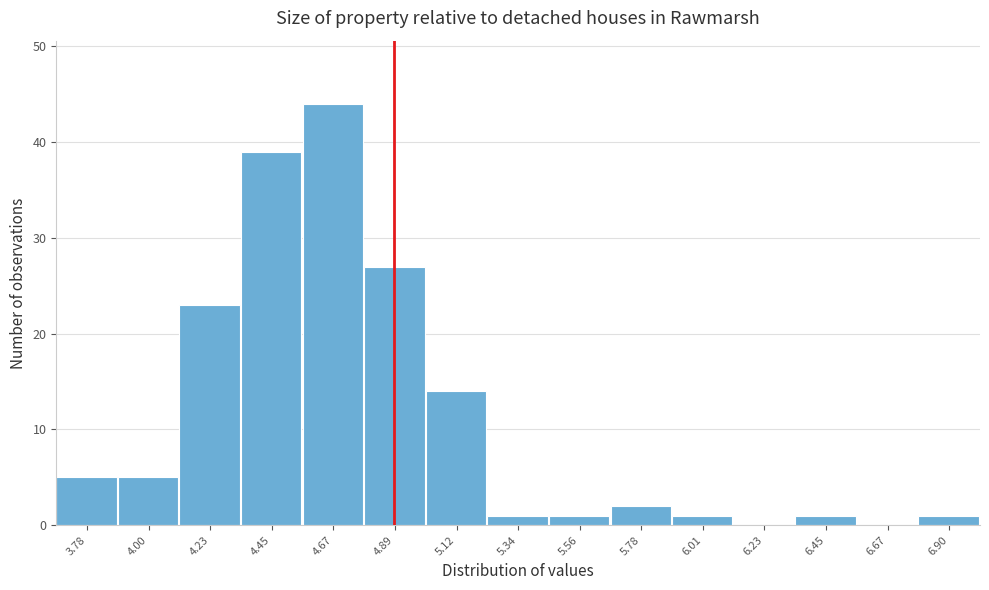

Reading left to right, extract all data points from this chart.

3.78=5	4.00=5	4.23=23	4.45=39	4.67=44	4.89=27	5.12=14	5.34=1	5.56=1	5.78=2	6.01=1	6.23=0	6.45=1	6.67=0	6.90=1